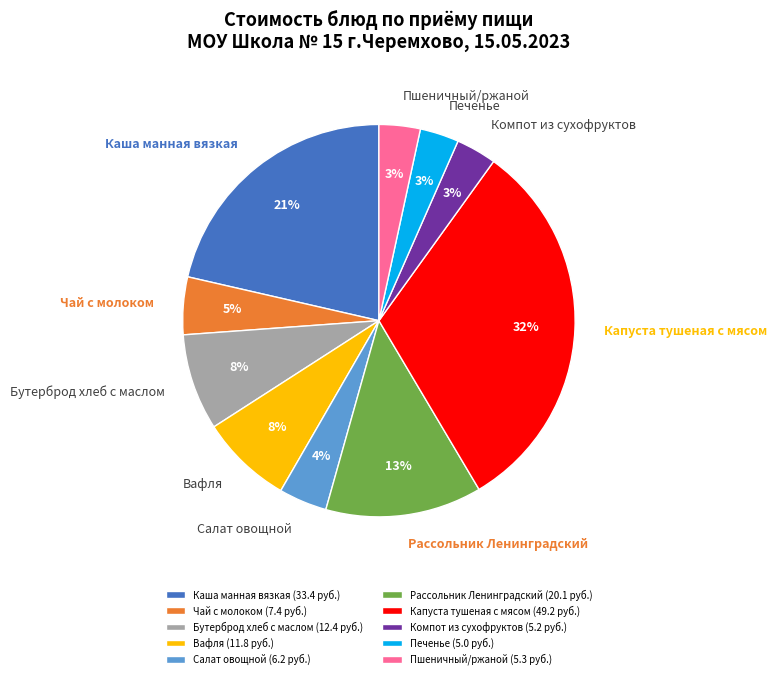

To the nearest percent, what is the combined percentage of Бутерброд хлеб с маслом and Компот из сухофруктов?

11%